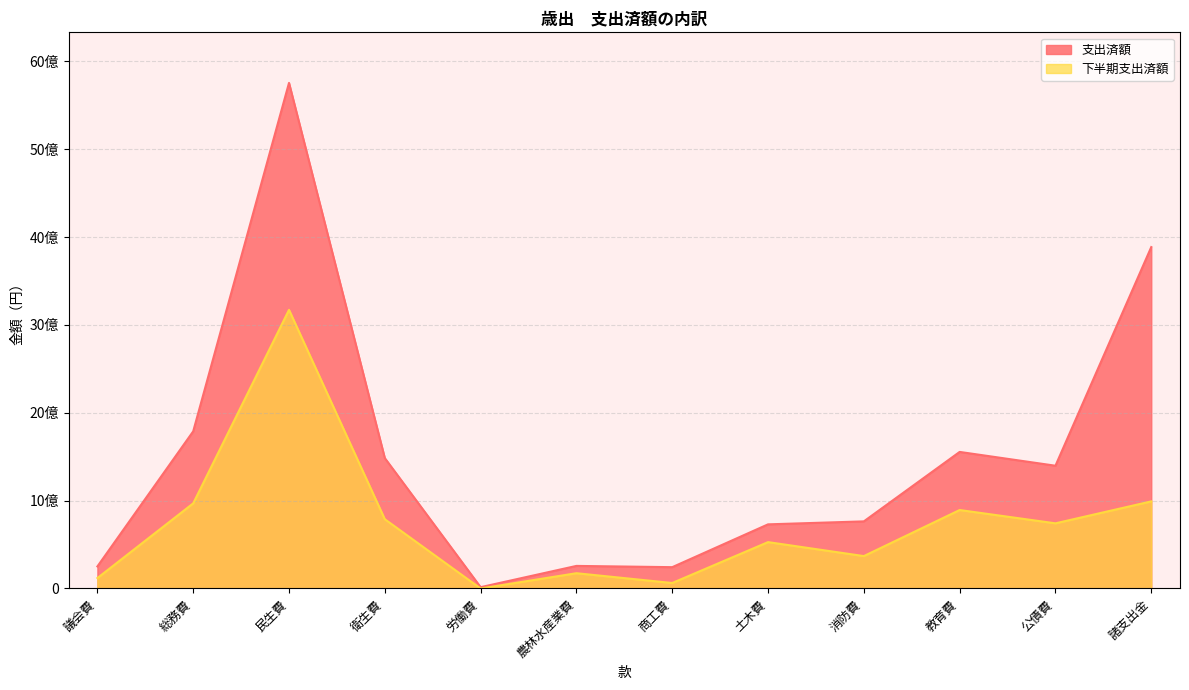

Which category has the highest value in the 下半期支出済額 series?

民生費